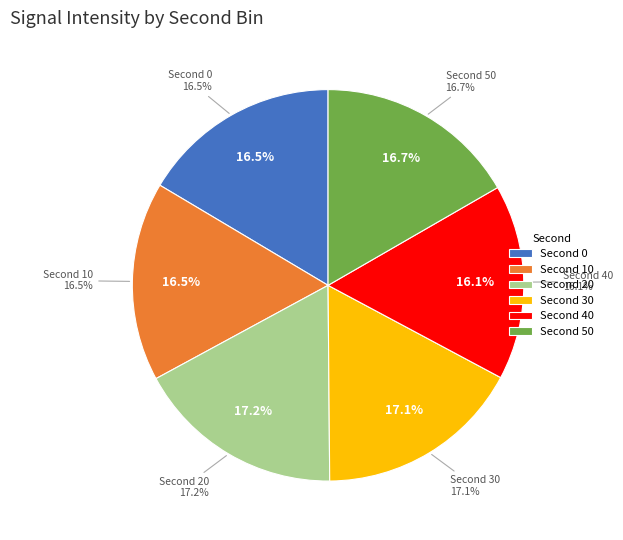

True or false: 50 accounts for 17% of the total.

True